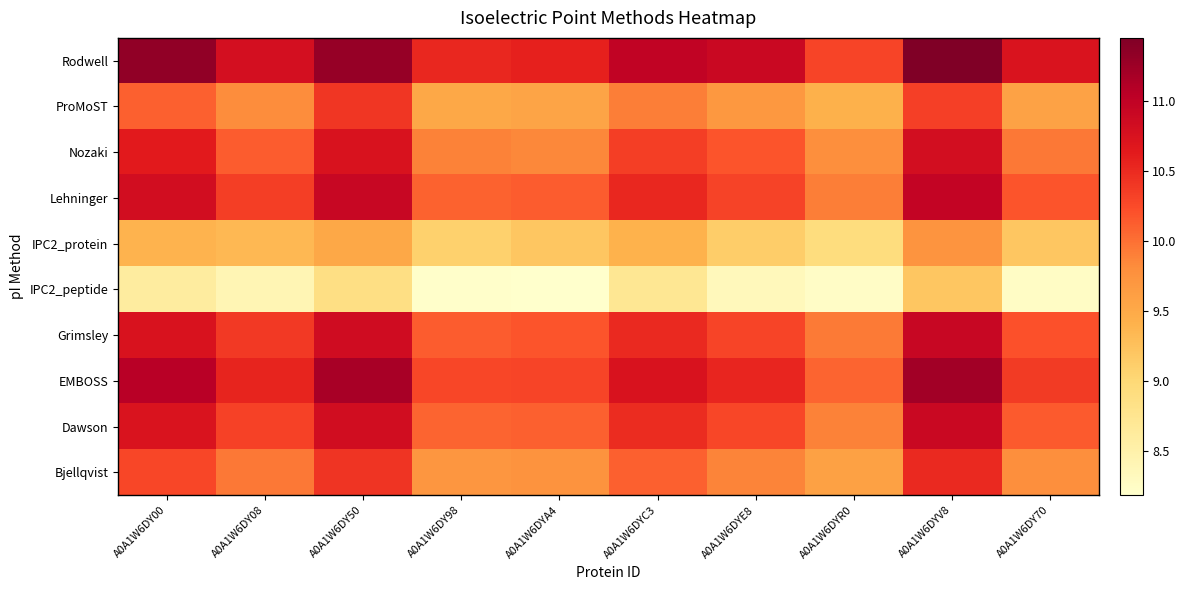

What is the total value across all series at A0A1W6DY50?

105.0